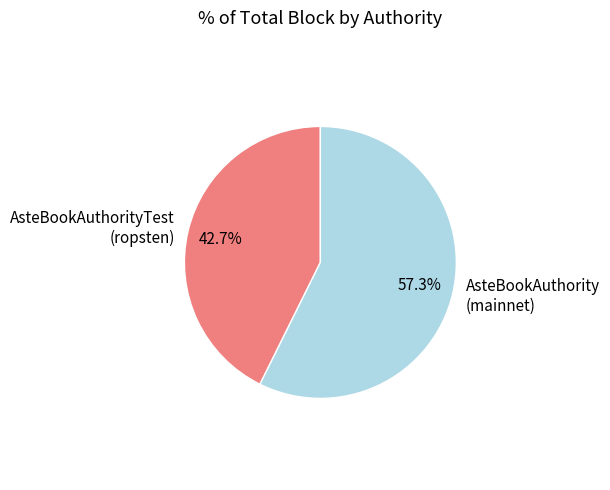

Does any single category account for the majority?

Yes